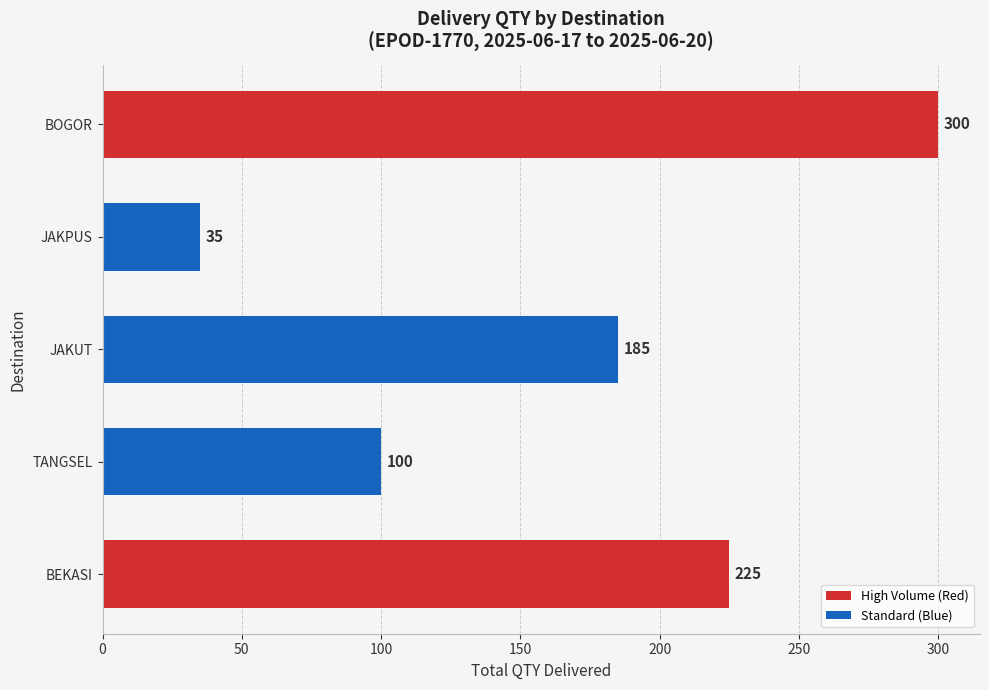

The chart shows a value of 100 at TANGSEL. True or false?

True